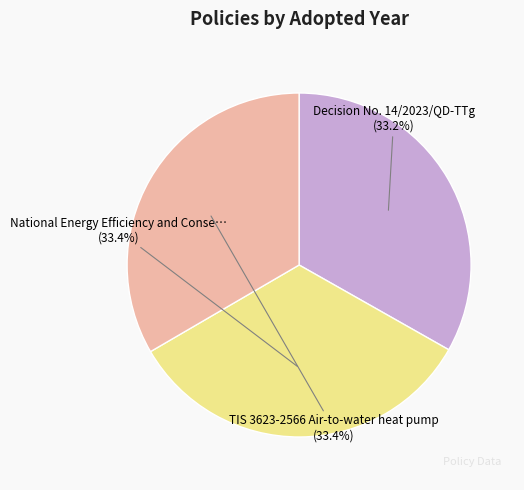

Is there any slice that represents more than half of the pie?

No